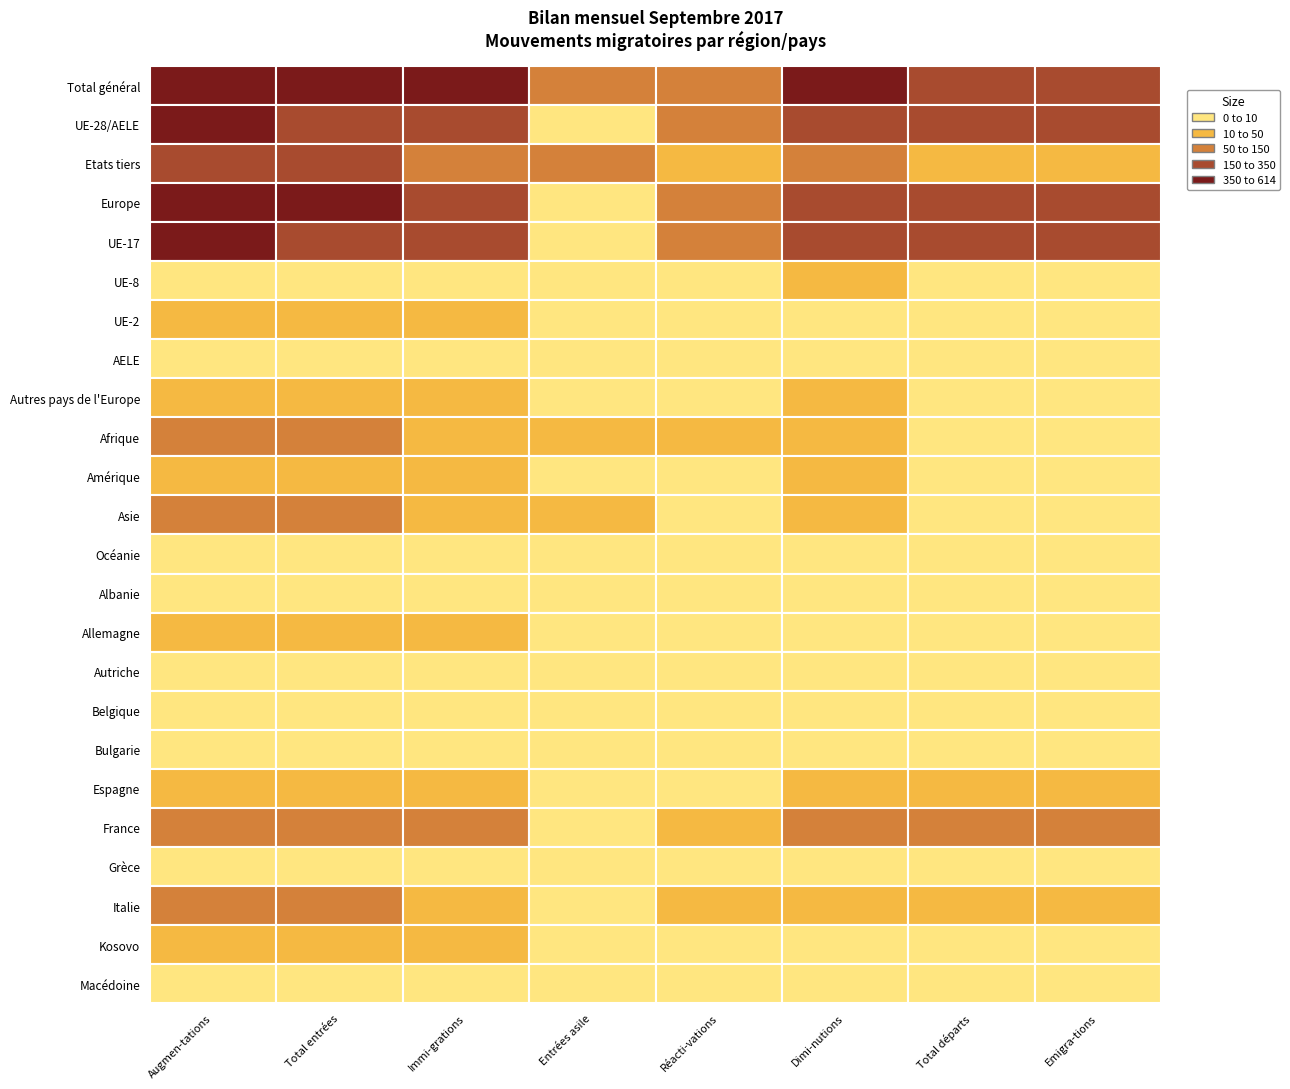

How many data points in UE-28/AELE are above 268?

3